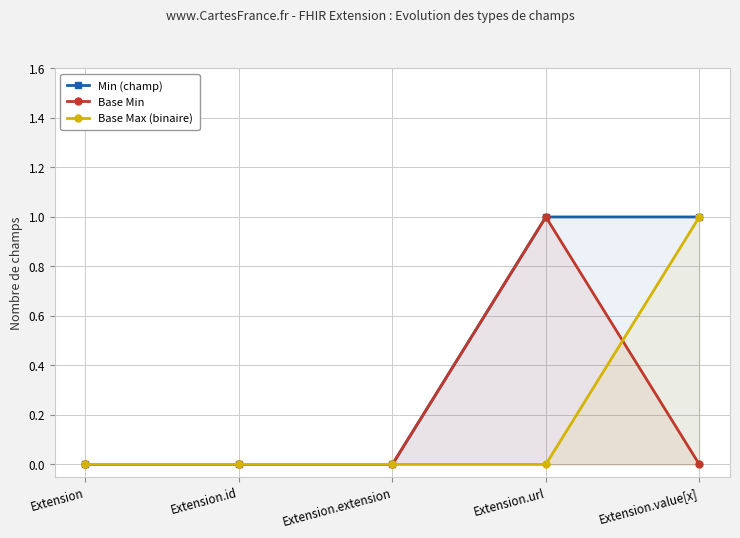

True or false: Min (champ) and Base Min intersect in this chart.

False